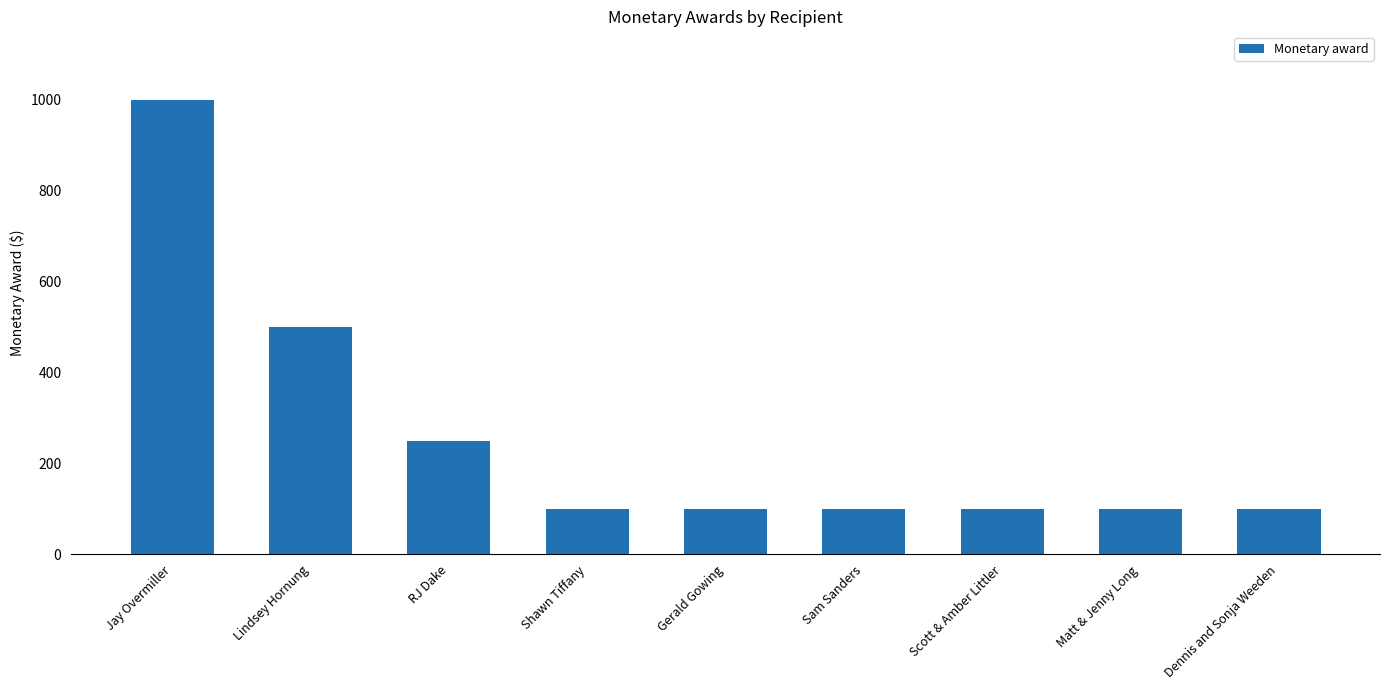

Reading left to right, list all the values displayed in this chart.

Jay Overmiller=1000	Lindsey Hornung=500	RJ Dake=250	Shawn Tiffany=100	Gerald Gowing=100	Sam Sanders=100	Scott & Amber Littler=100	Matt & Jenny Long=100	Dennis and Sonja Weeden=100